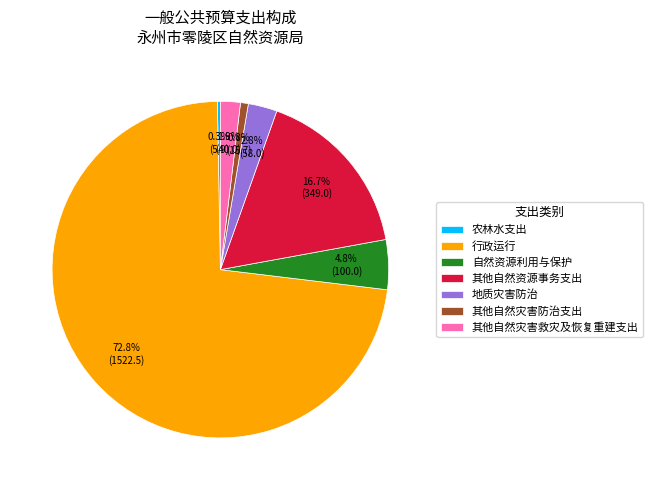

What is the total percentage of 地质灾害防治 and 农林水支出?

3.1%